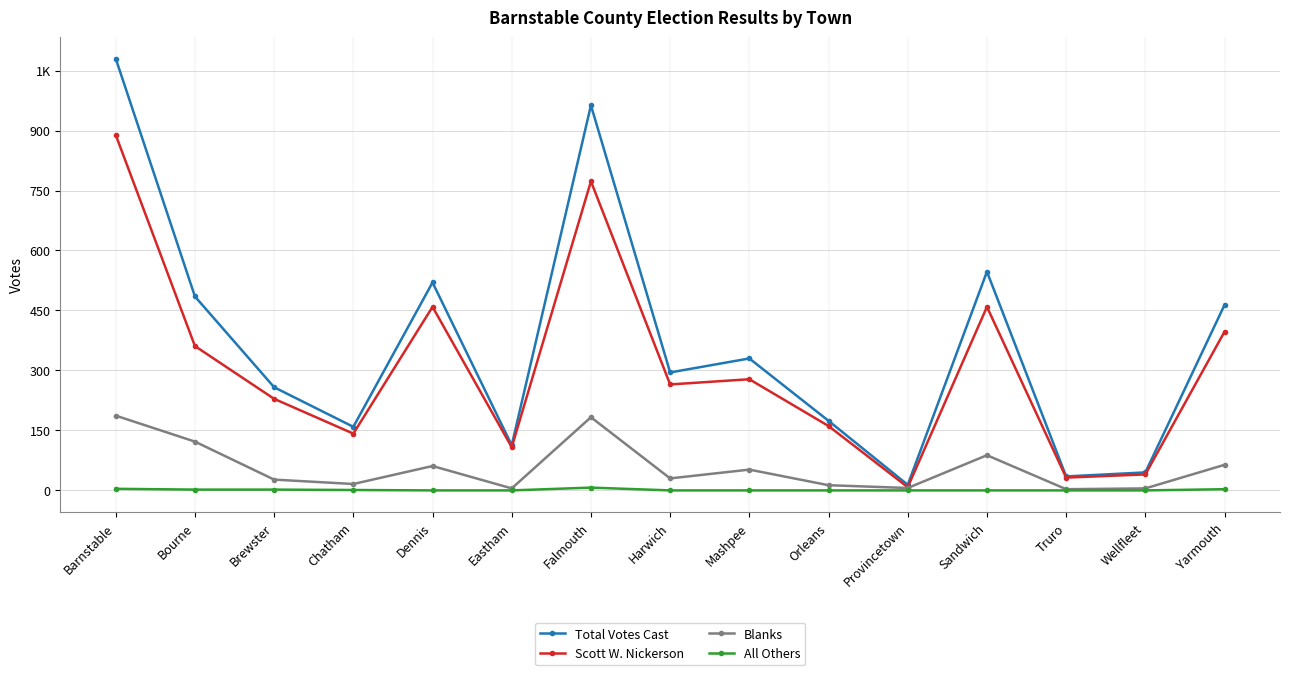

At which label is Scott W. Nickerson closest to 448?

Dennis